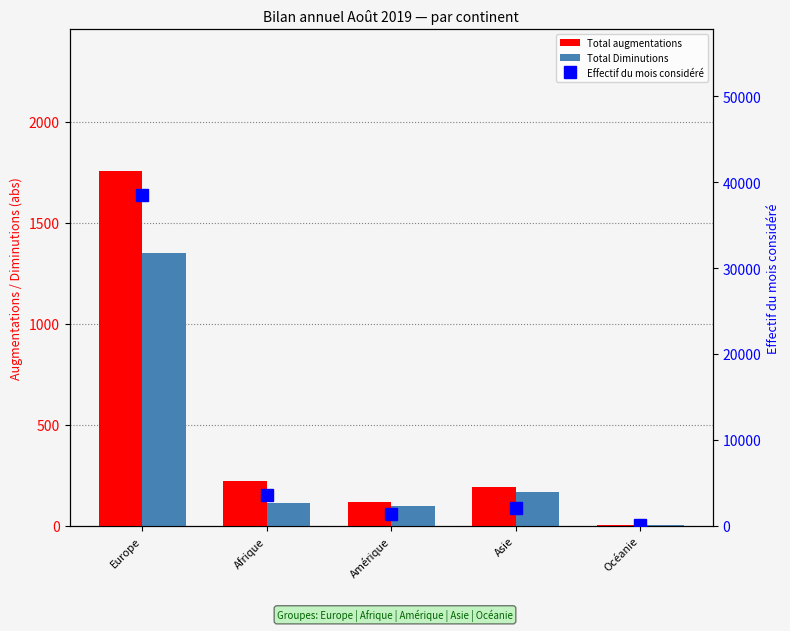

How many series are shown in this chart?

3